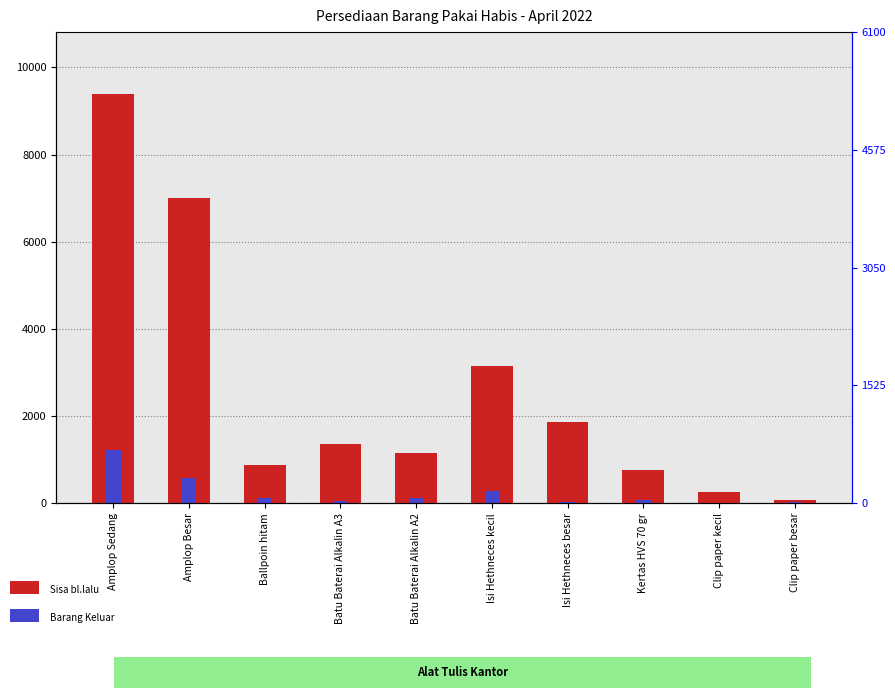

Rank the series at Clip paper kecil from highest to lowest value.

Sisa bl.lalu, Barang Keluar